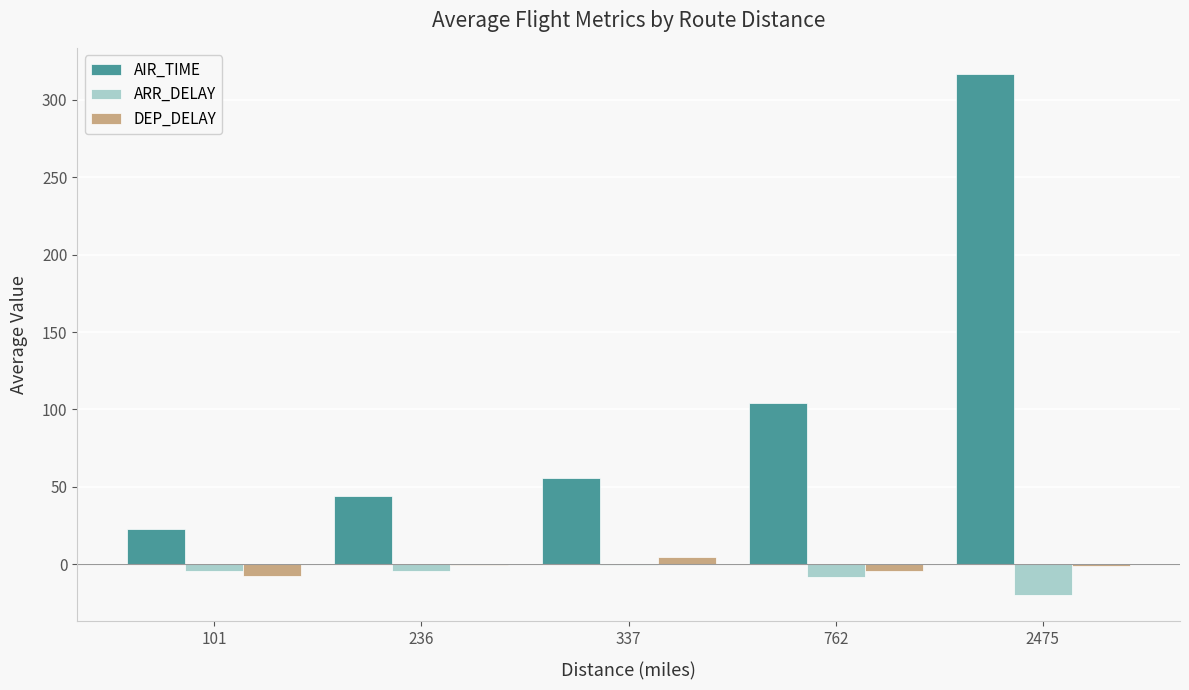

Which series has the largest total across all categories?

AIR_TIME